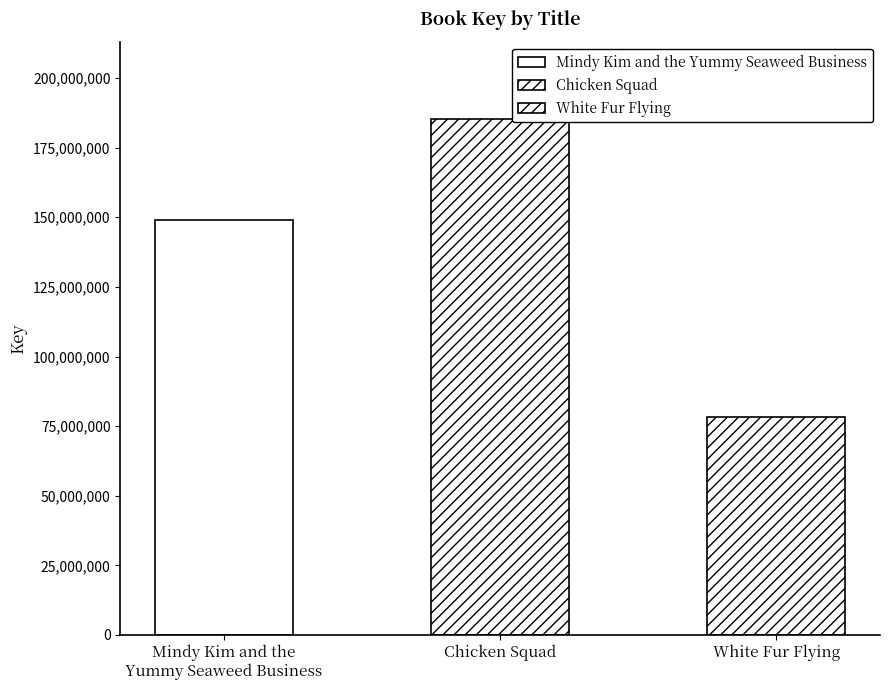

What is the difference between the values at Mindy Kim and the
Yummy Seaweed Business and White Fur Flying?

70873864